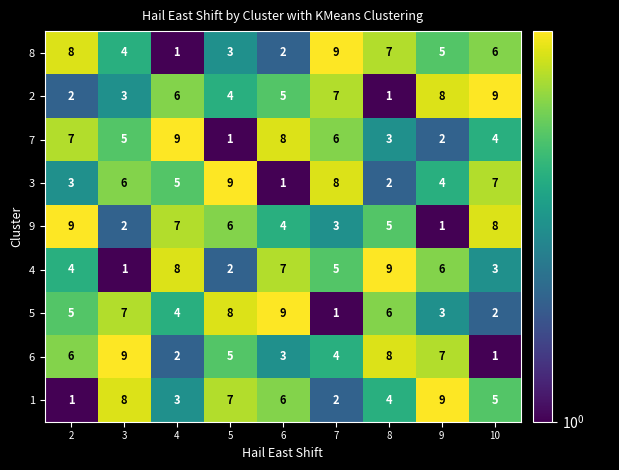

Rank the series at 2 from lowest to highest value.

1, 2, 3, 4, 5, 6, 7, 8, 9